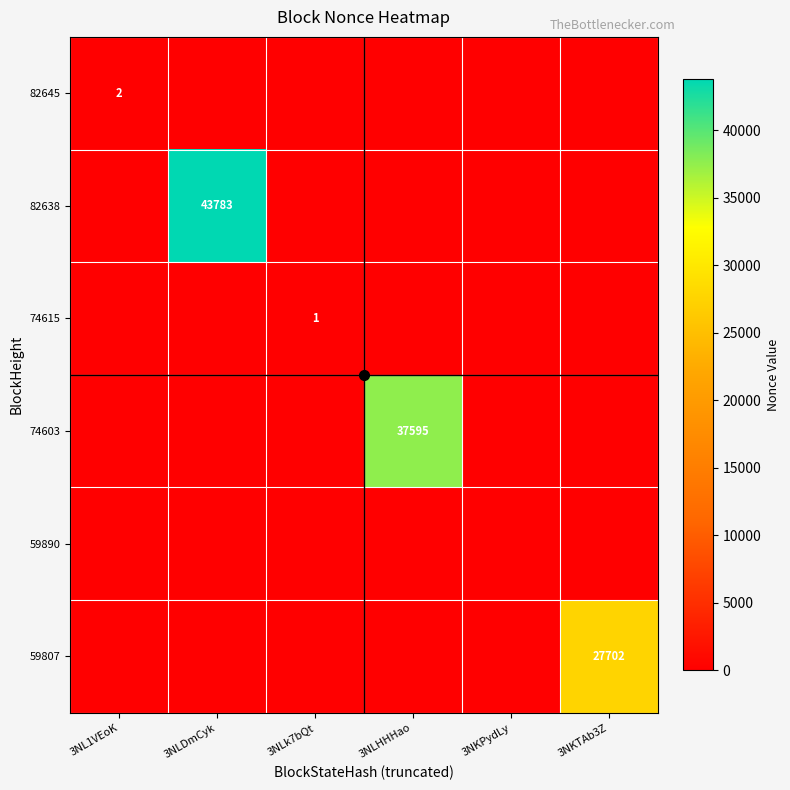

Which series has the largest range (max minus min)?

82638